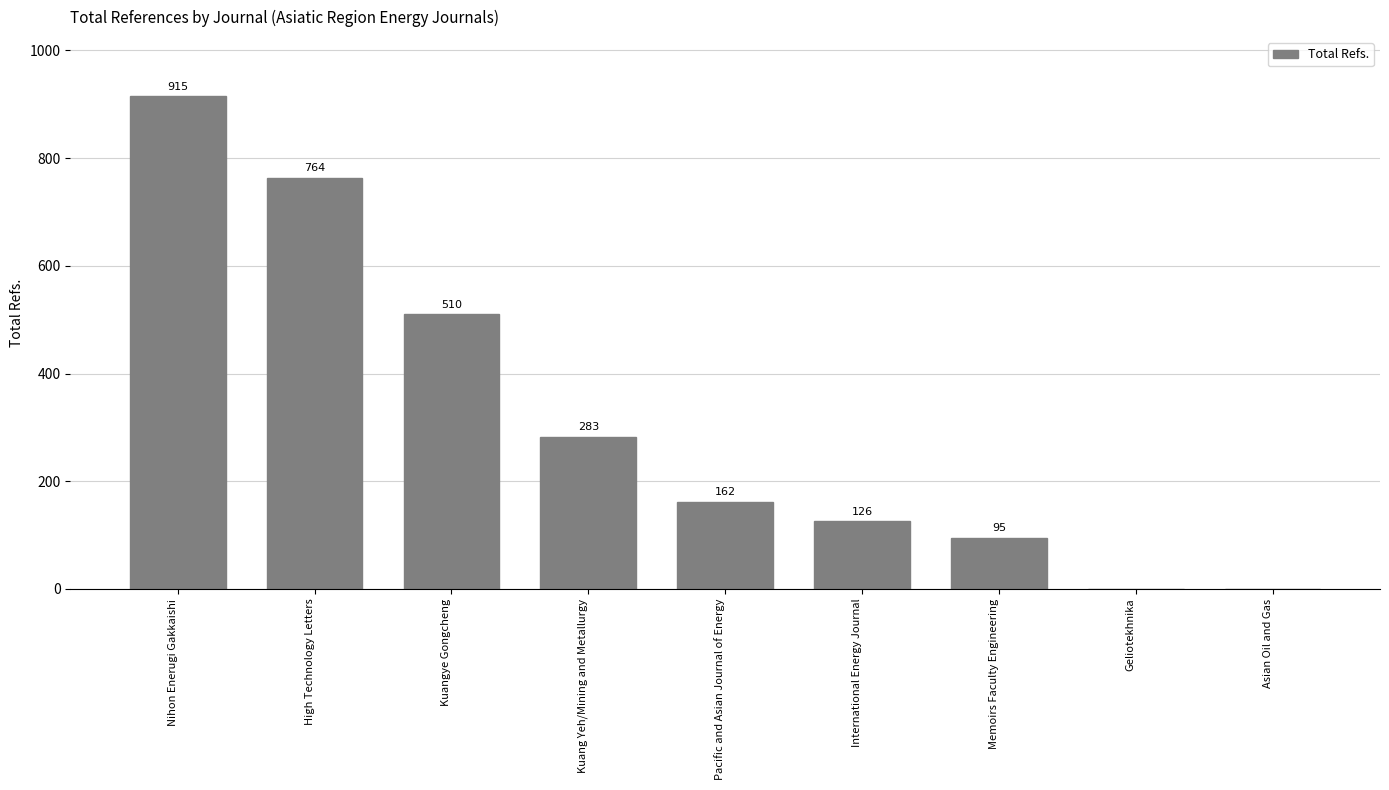

What is the change in value from High Technology Letters to Pacific and Asian Journal of Energy?

-602